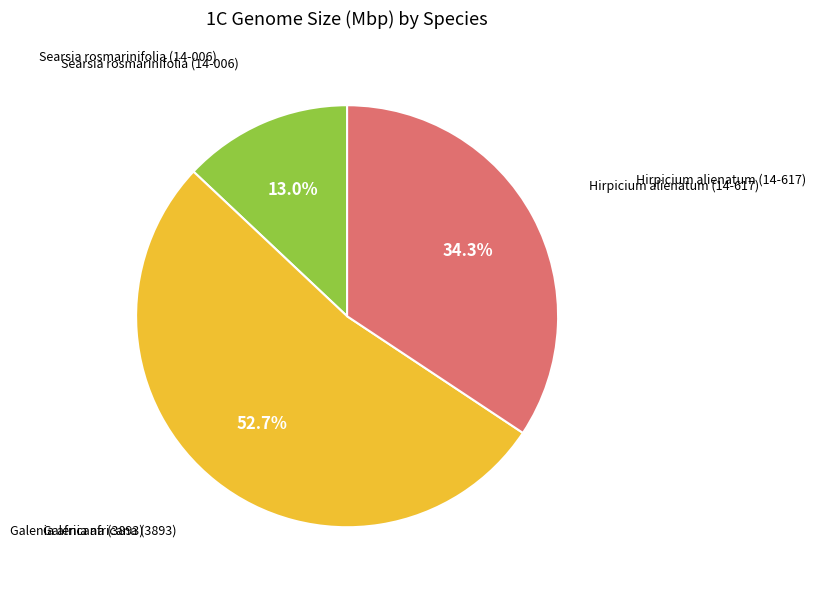

To the nearest percent, what is the difference between the largest and smallest slice percentages?

40%